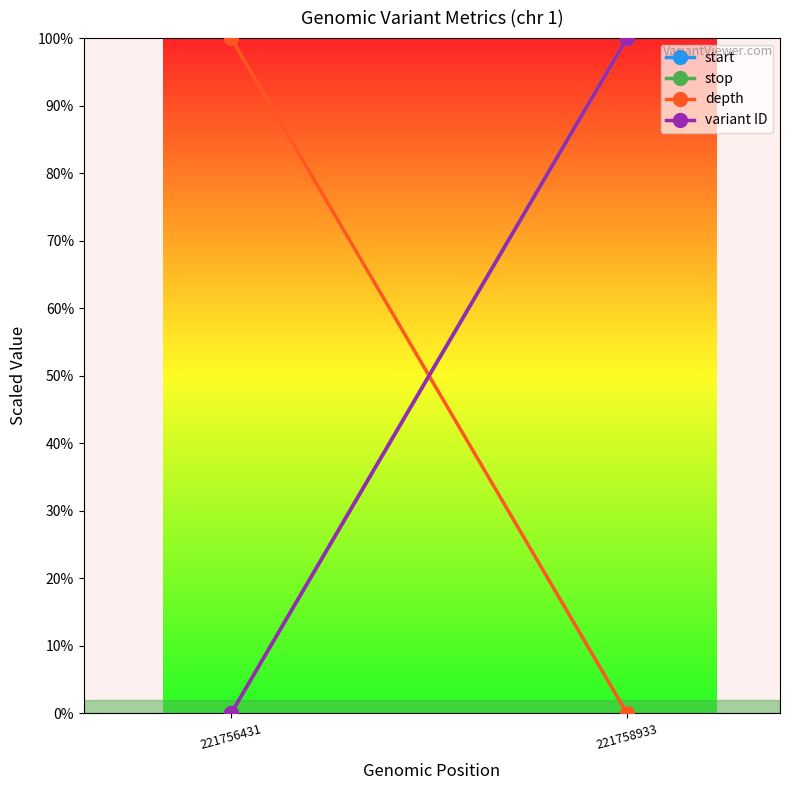

The depth series shows 389297416 at 221756431. True or false?

False